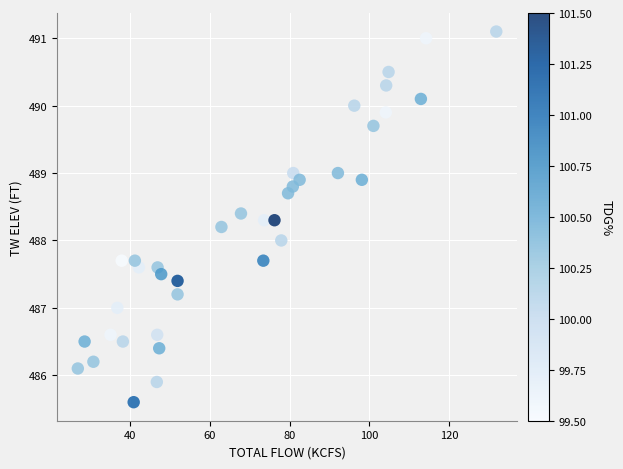

What is the range of Y values (max minus min)?

5.5